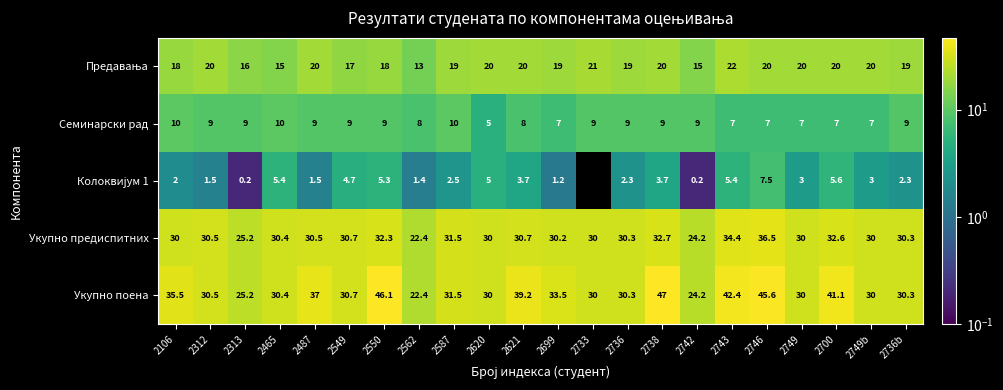

How many values in the Укупно предиспитних series are below 30?

3